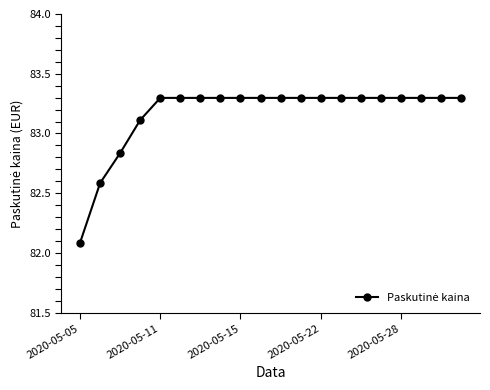

What is the maximum value shown in the chart?

83.3